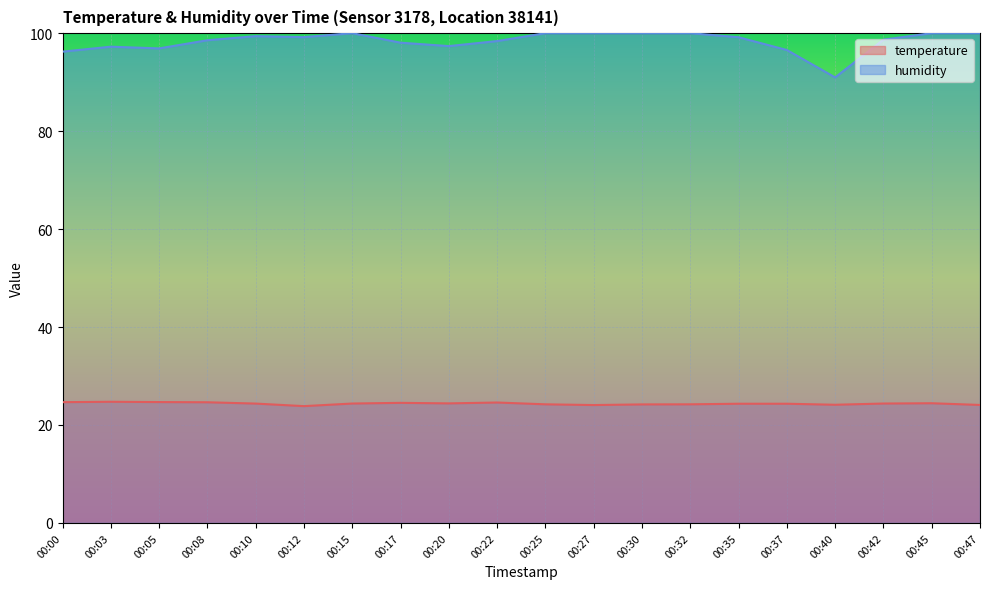

Is the value of humidity at 00:22 greater than the value of temperature at 00:15?

Yes